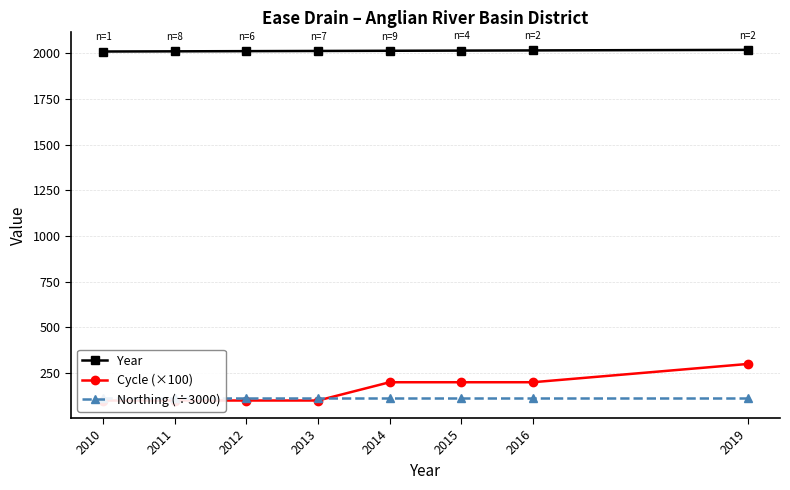

Which category has the lowest value across all series?

2010